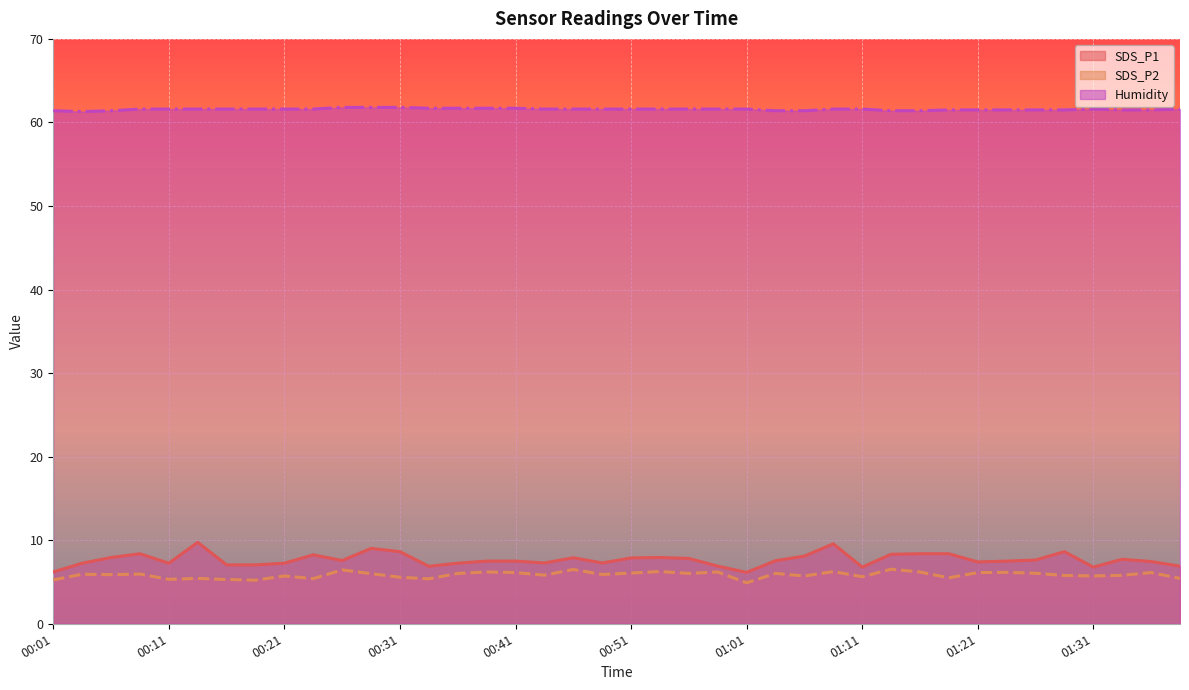

At which label does Humidity reach its minimum?

00:03